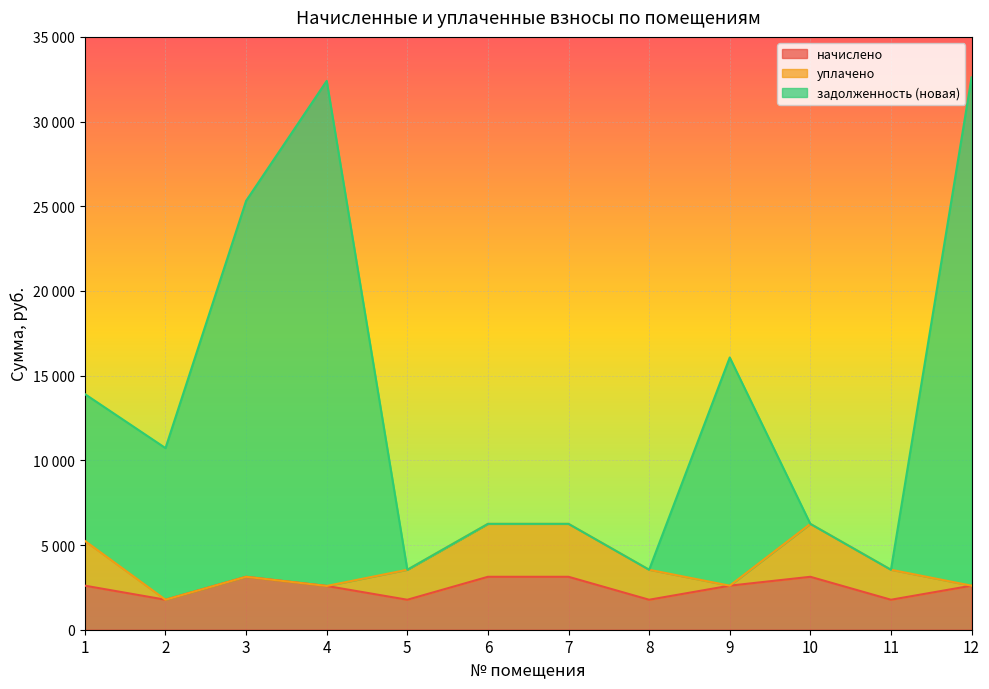

What is the difference between the задолженность (новая) values at 2 and 7?

4473.2